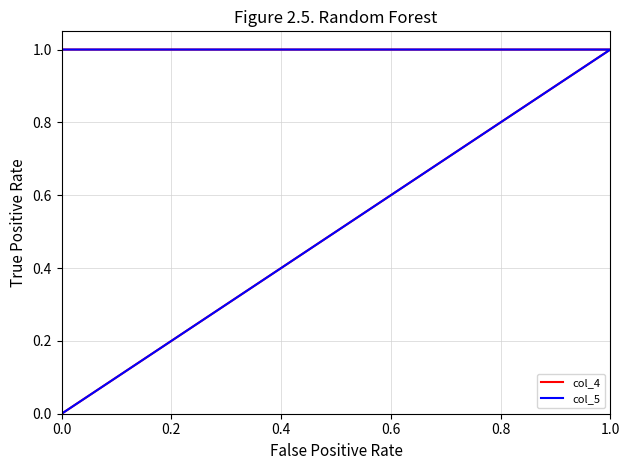

How many values in col_4 are above zero?

3